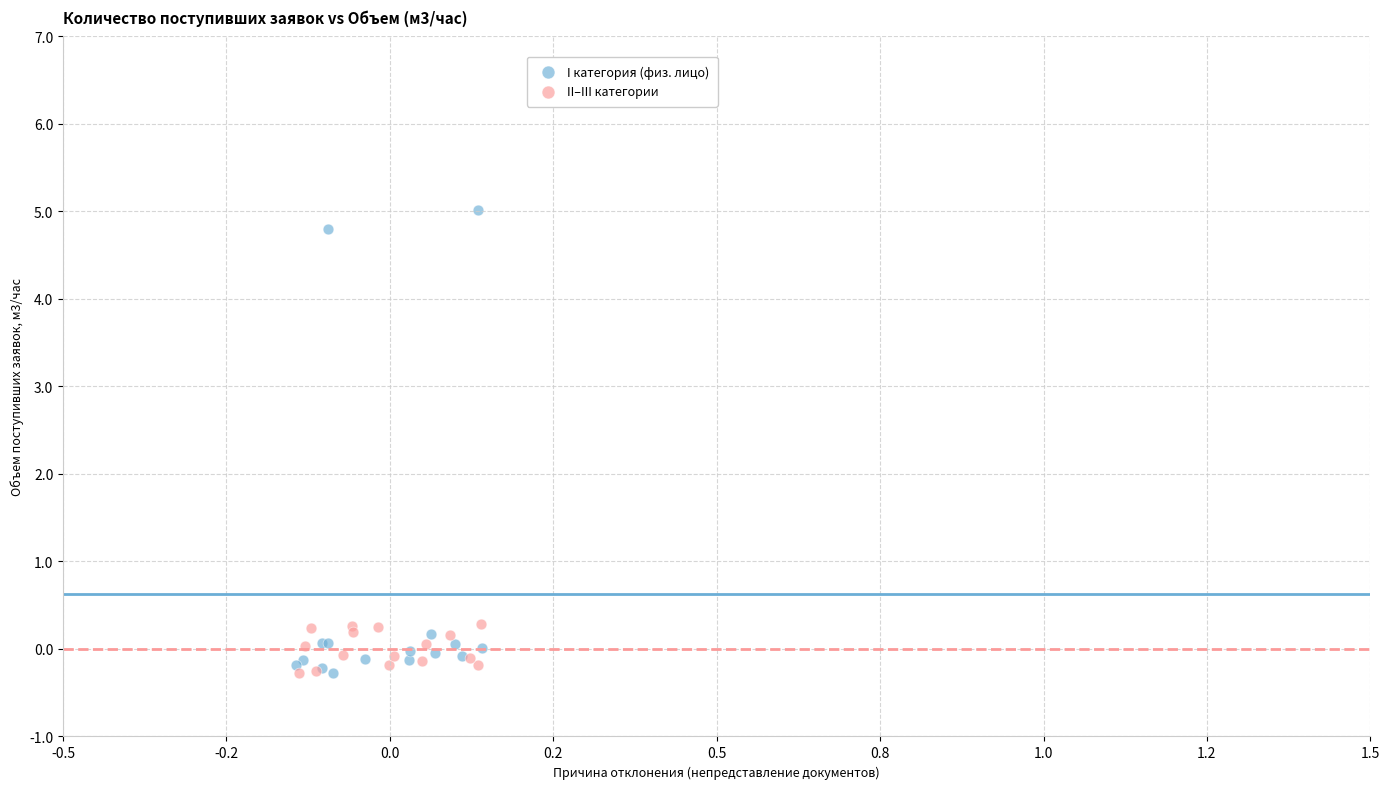

What are all the series names shown in the legend?

I категория (физ. лицо), II–III категории